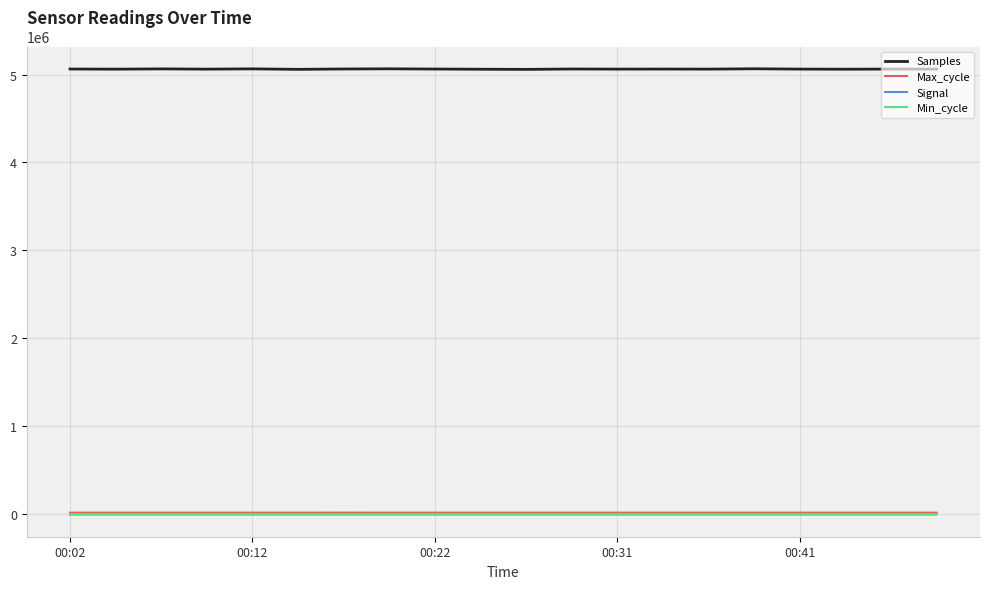

True or false: Min_cycle and Samples cross at least once.

False